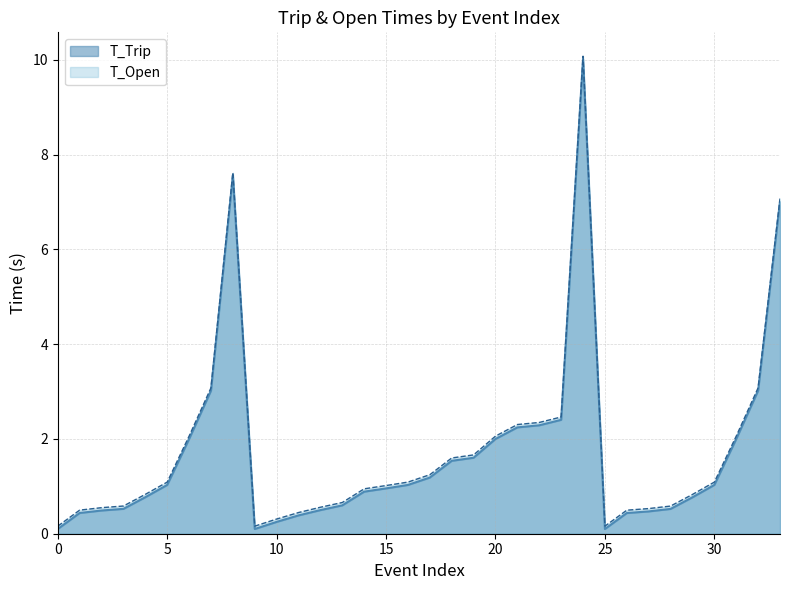

What is the maximum value for T_Open?

10.1